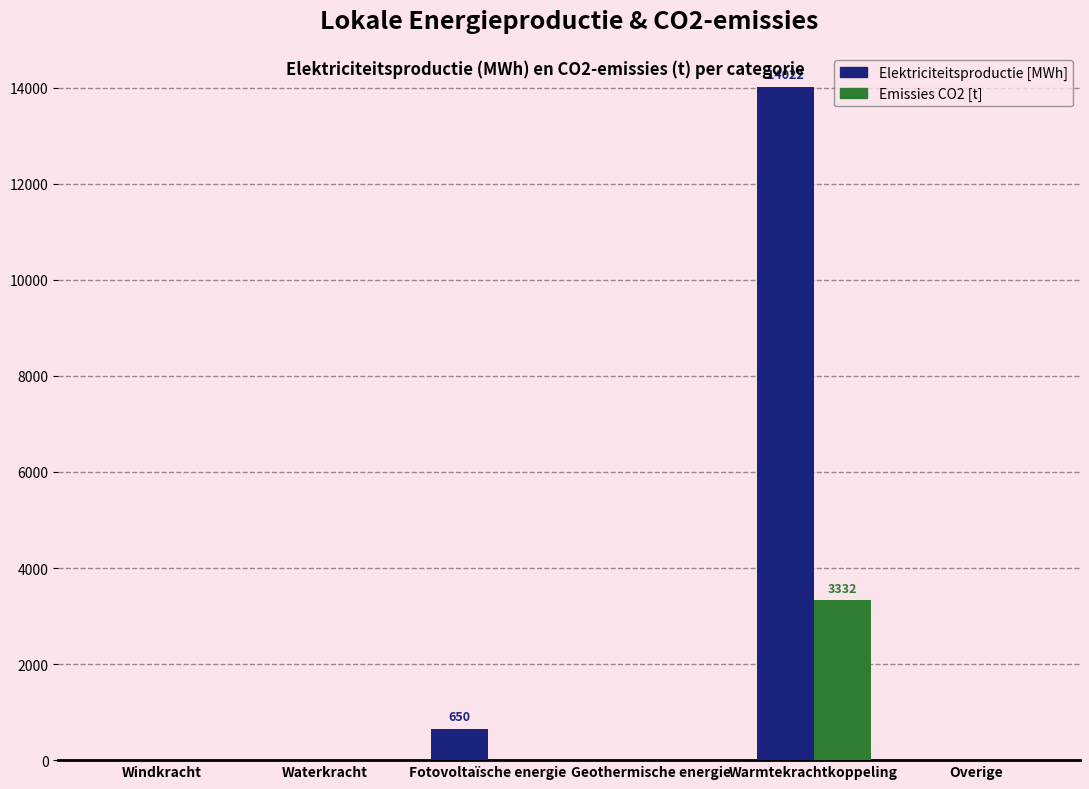

Reading left to right, list all the values displayed in this chart.

Elektriciteitsproductie [MWh]: 0.0	0.0	649.8	0.0	14022.0	0.0
Emissies CO2 [t]: 0.0	0.0	0.0	0.0	3332.3	0.0